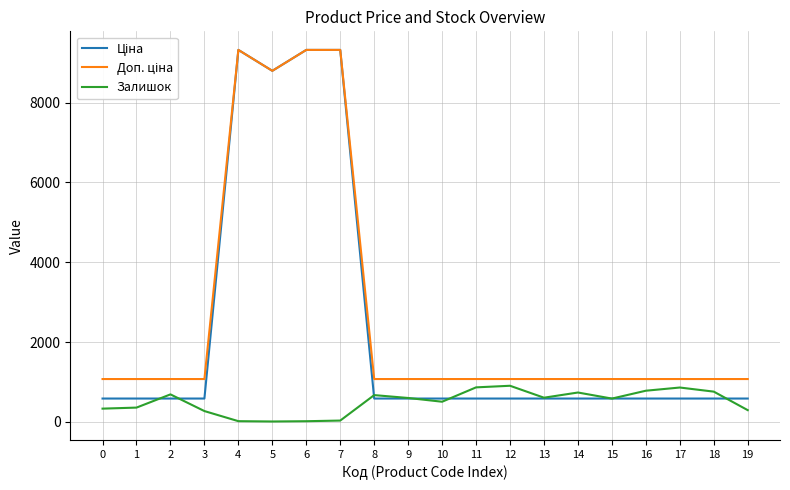

What is the average value of the Доп. ціна series?

2697.7